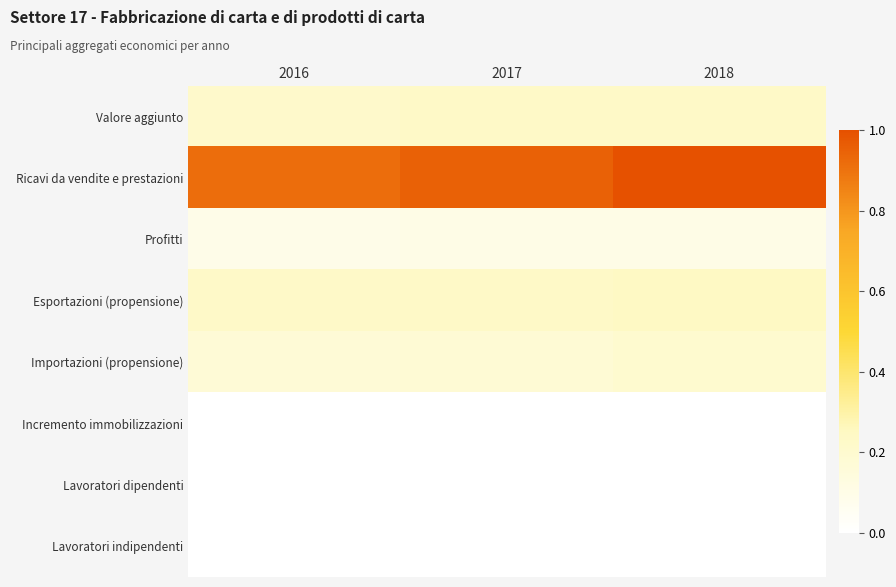

Rank the series by their maximum value, from lowest to highest.

Lavoratori indipendenti, Incremento immobilizzazioni, Lavoratori dipendenti, Profitti, Importazioni (propensione), Valore aggiunto, Esportazioni (propensione), Ricavi da vendite e prestazioni